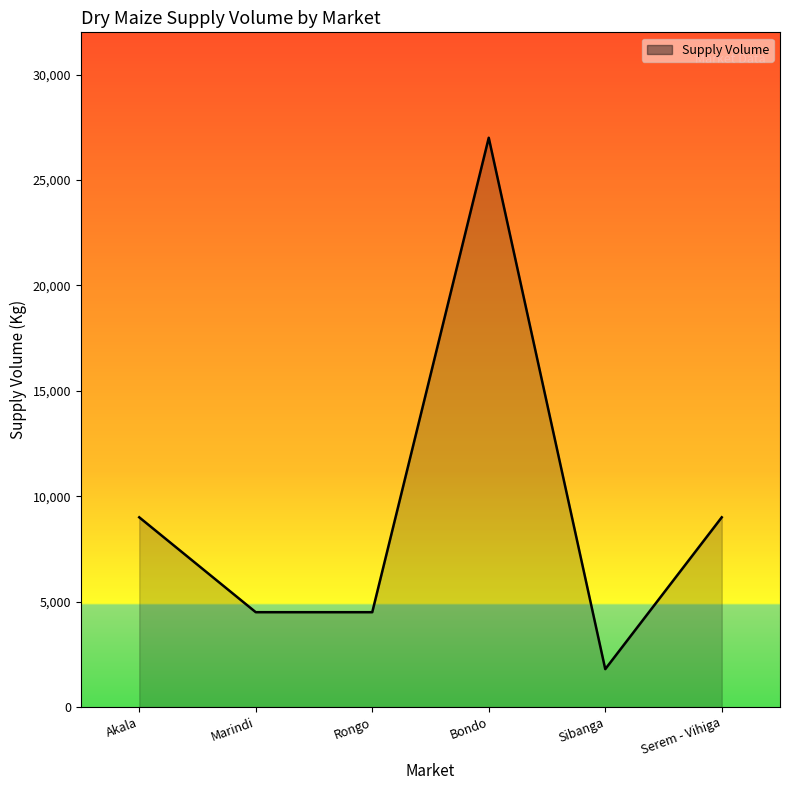

Which label corresponds to the largest value in the chart?

Bondo